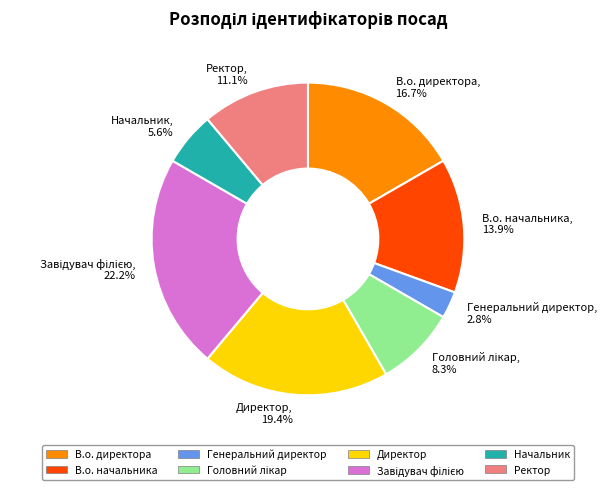

How many segments does this pie chart have?

8